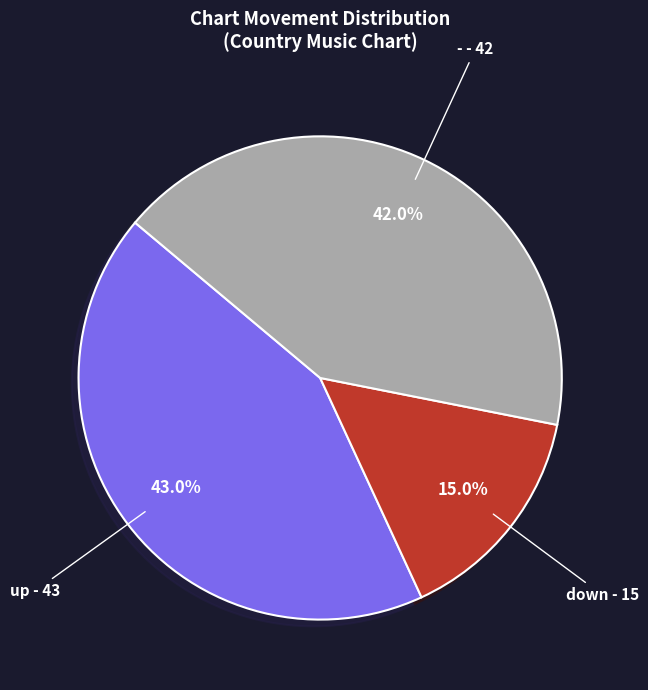

Approximately how many times larger is the value at - - 42 compared to down - 15?

2.8